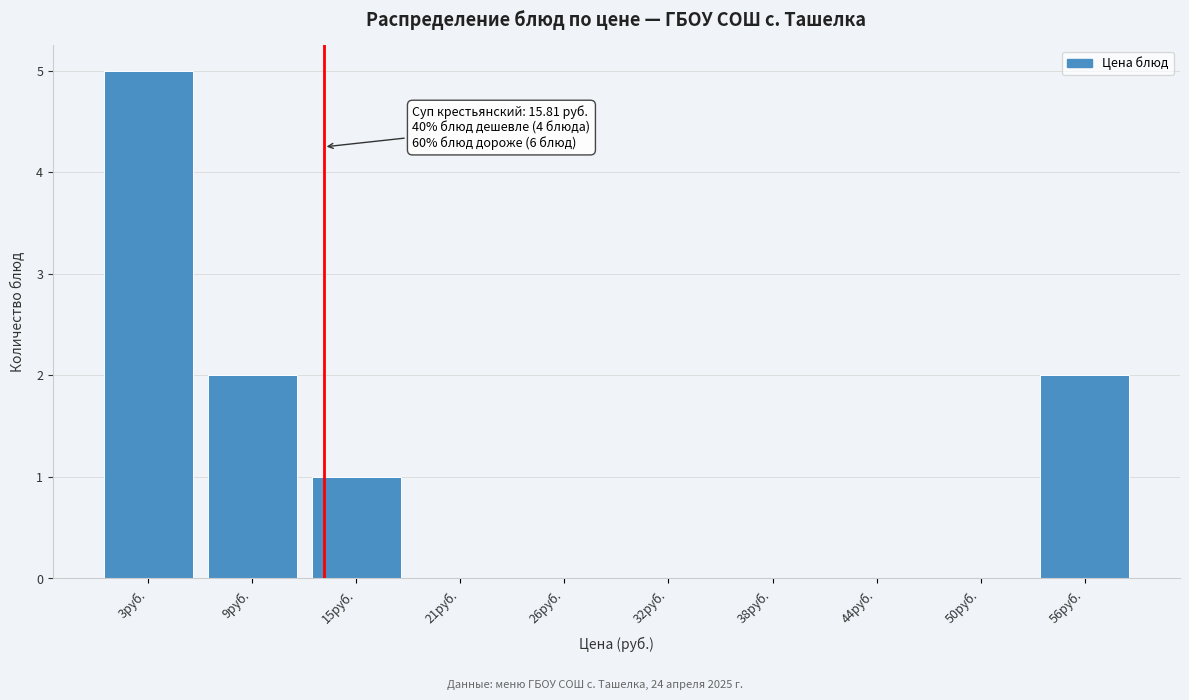

Reading left to right, transcribe all the data shown in this chart.

3руб.=5	9руб.=2	15руб.=1	21руб.=0	26руб.=0	32руб.=0	38руб.=0	44руб.=0	50руб.=0	56руб.=2